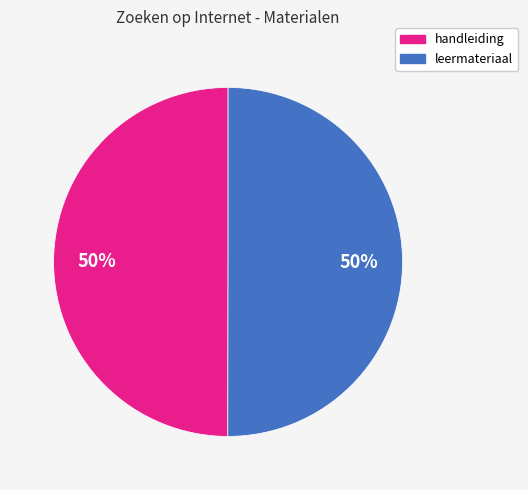

To the nearest percent, what is the average slice percentage?

50%